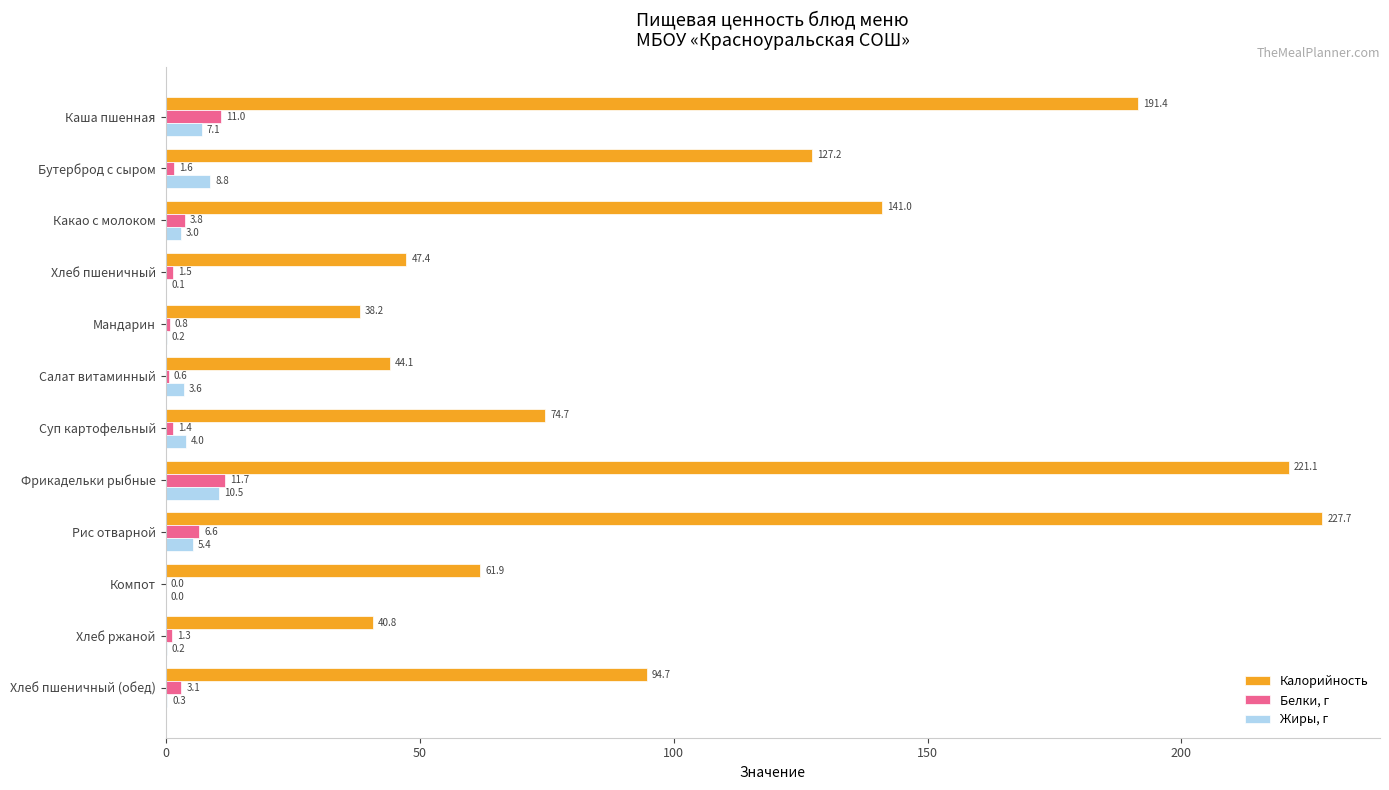

Which series has the largest total across all categories?

Калорийность